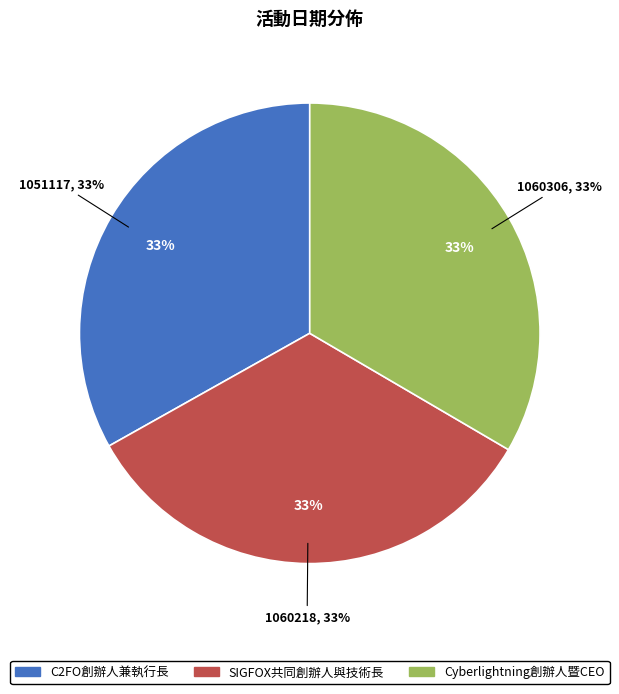

Does SIGFOX共同創辦人與技術長 represent more than half of the total?

No